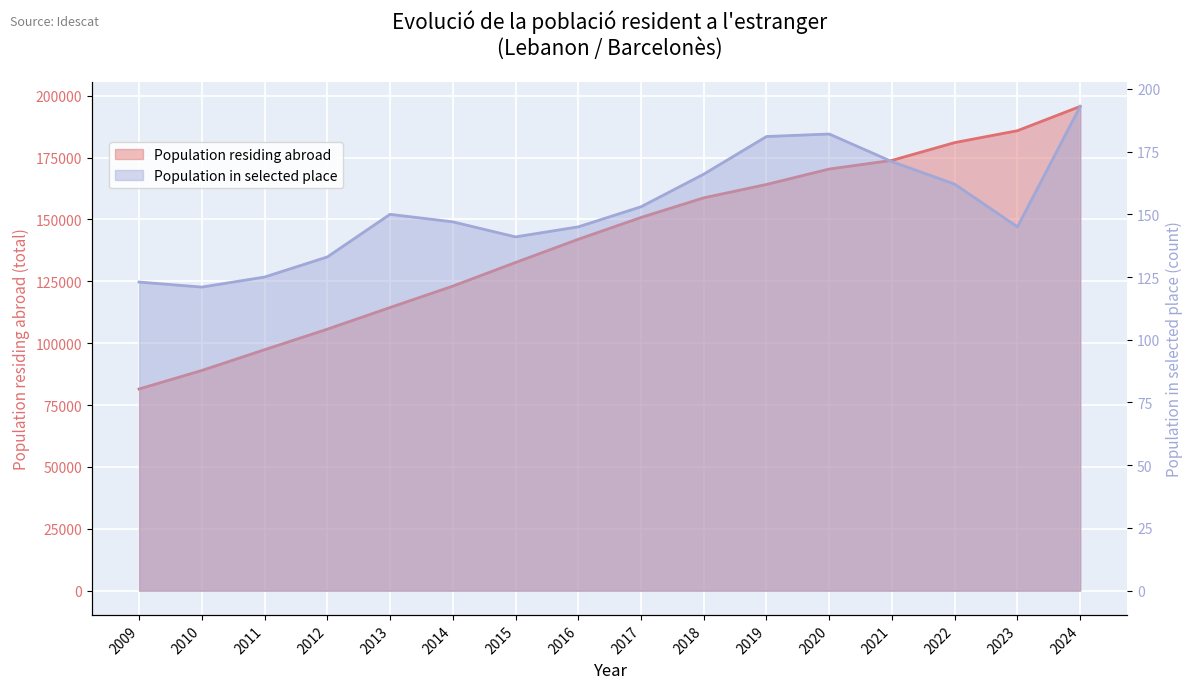

Reading right to left, what are all the values shown in this chart?

Population residing abroad: 2024=195653	2023=185848	2022=181038	2021=173853	2020=170352	2019=164119	2018=158715	2017=150790	2016=141976	2015=132594	2014=123046	2013=114406	2012=105652	2011=97358	2010=88975	2009=81488
Population in selected place: 2024=193	2023=145	2022=162	2021=171	2020=182	2019=181	2018=166	2017=153	2016=145	2015=141	2014=147	2013=150	2012=133	2011=125	2010=121	2009=123